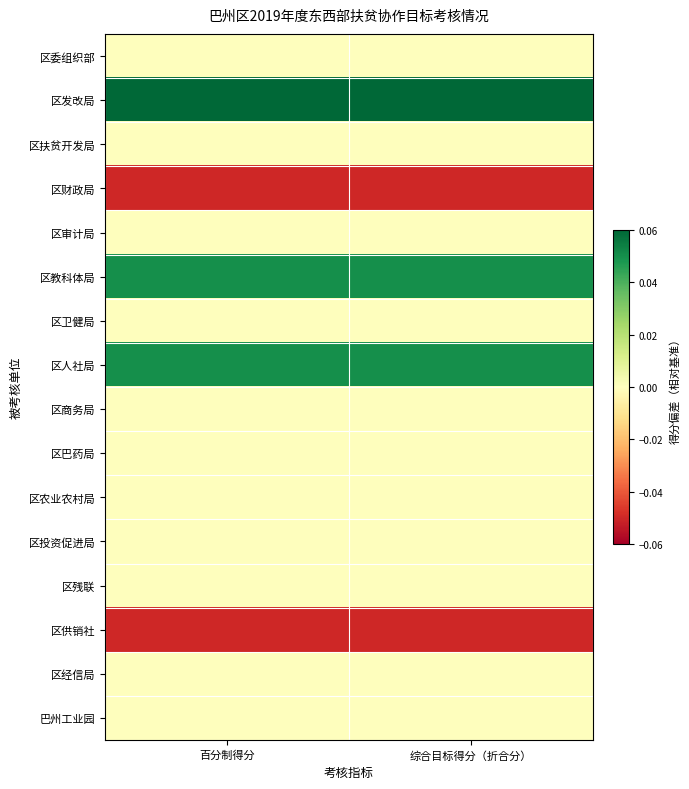

Which label corresponds to the smallest value in the chart?

综合目标得分（折合分）